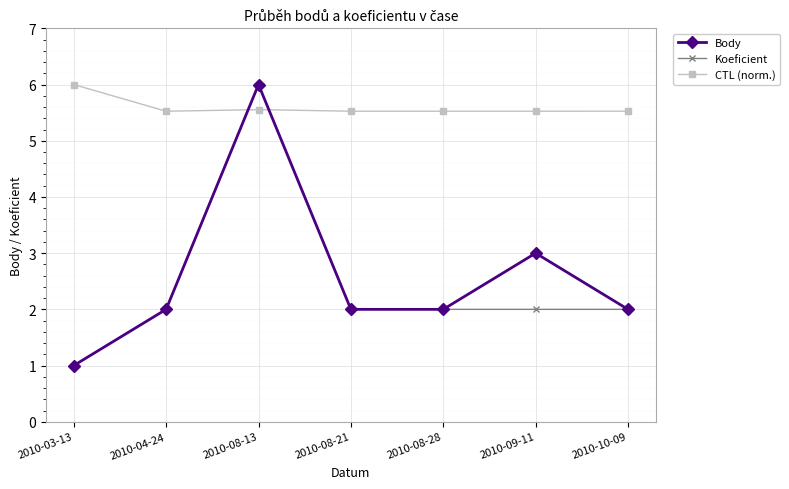

What are all the series names shown in the legend?

Body, Koeficient, CTL (norm.)